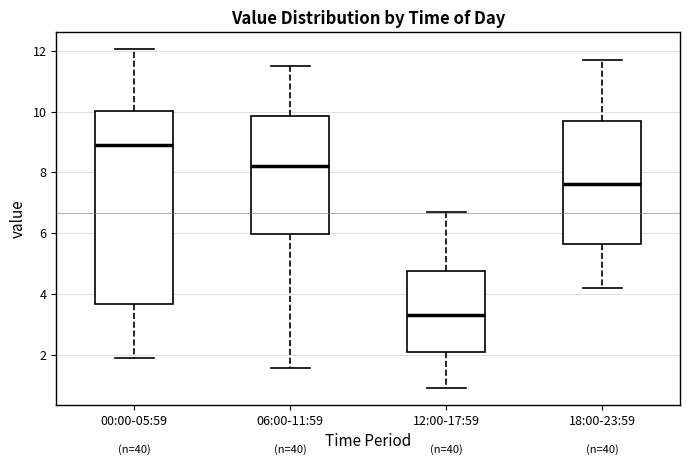

Comparing the boxes themselves (not the whiskers), which one is the tallest?

00:00-05:59